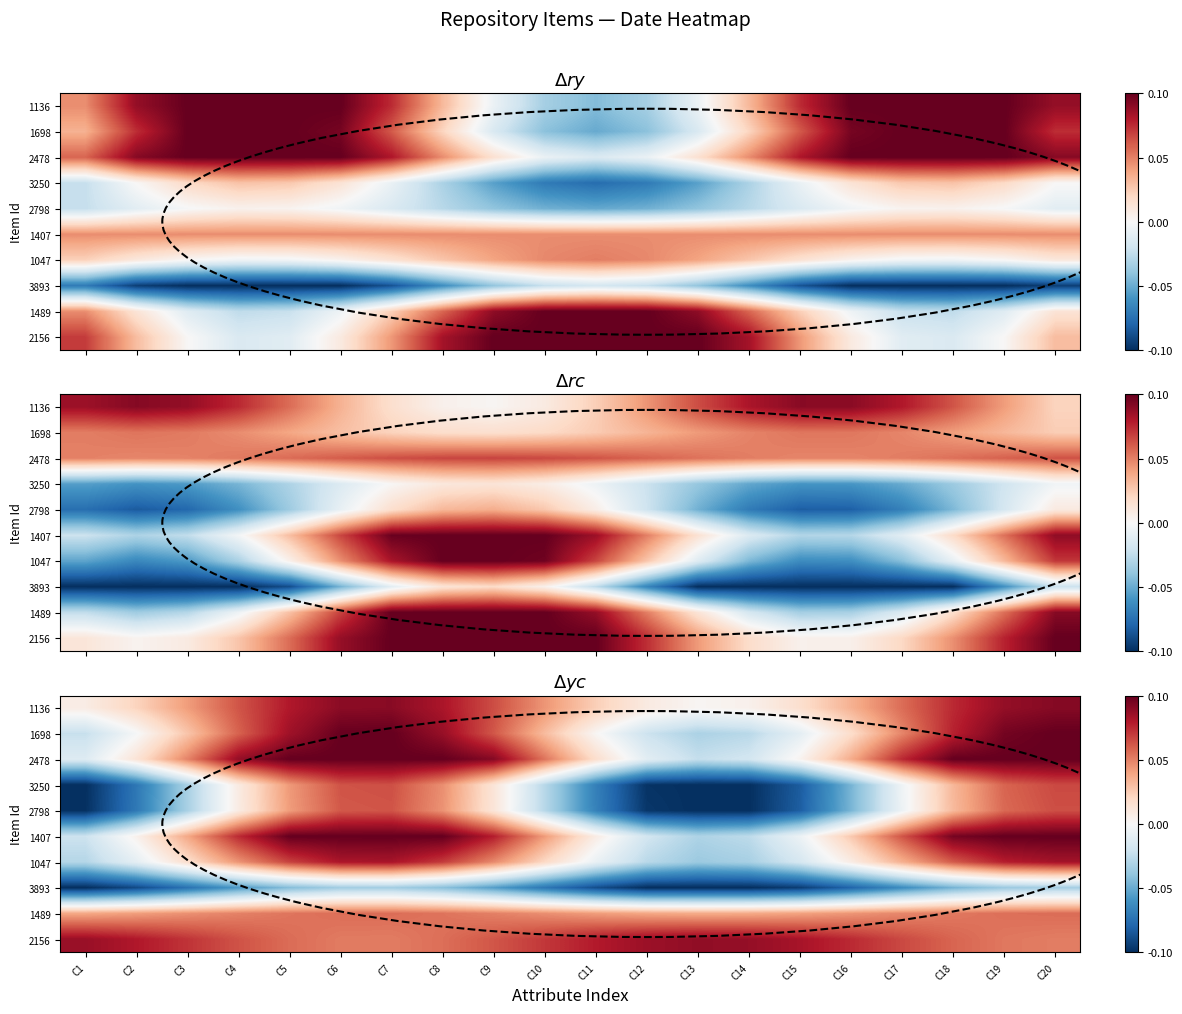

The 2478 series shows 0.1 at C18. True or false?

False